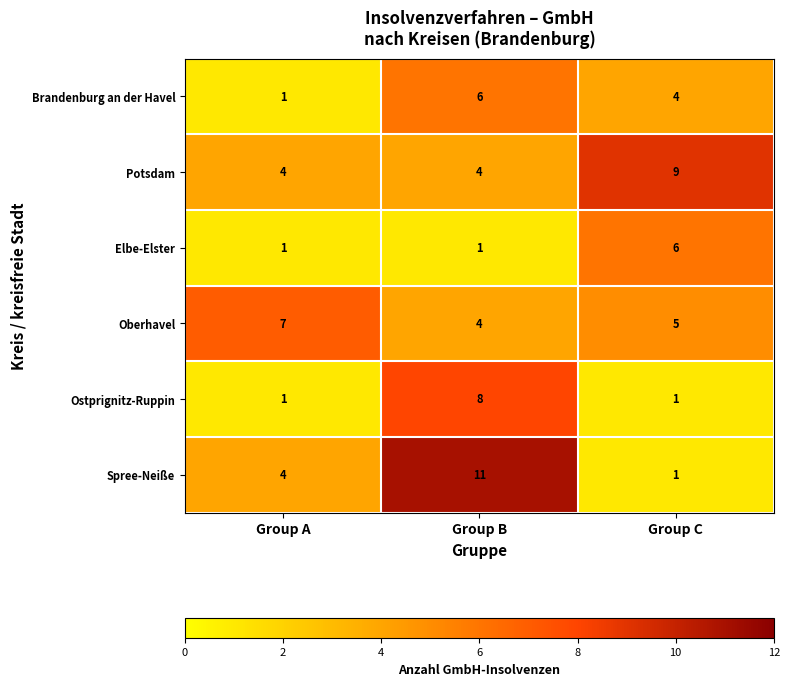

Between Group B and Group C, which series saw the biggest shift?

Spree-Neiße